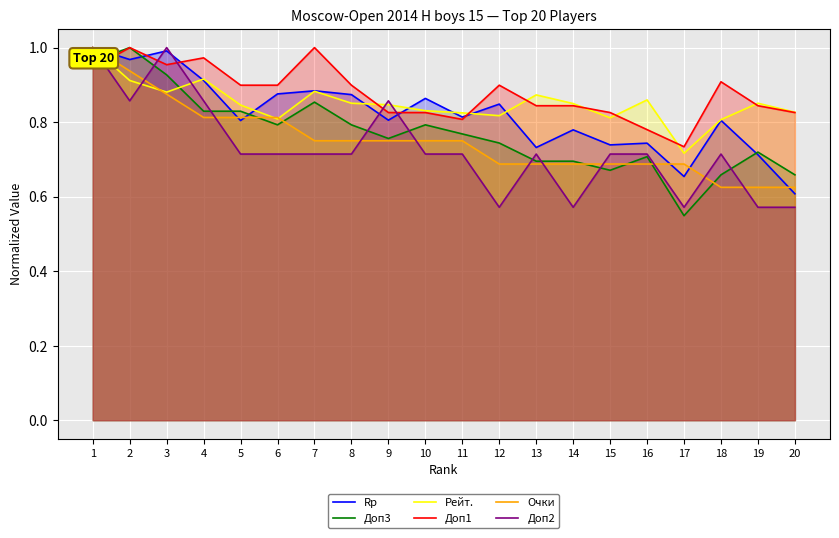

List the labels in order of Доп3 value, smallest first.

17, 18, 20, 15, 13, 14, 16, 19, 12, 9, 11, 6, 8, 10, 4, 5, 7, 3, 1, 2